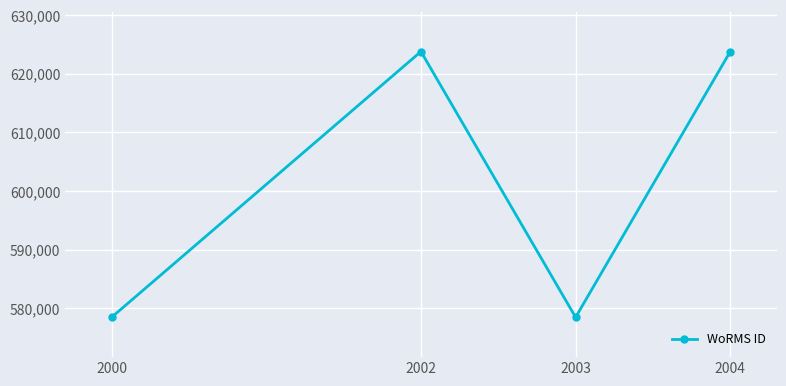

True or false: there are more than 2 points higher than both neighbors.

False